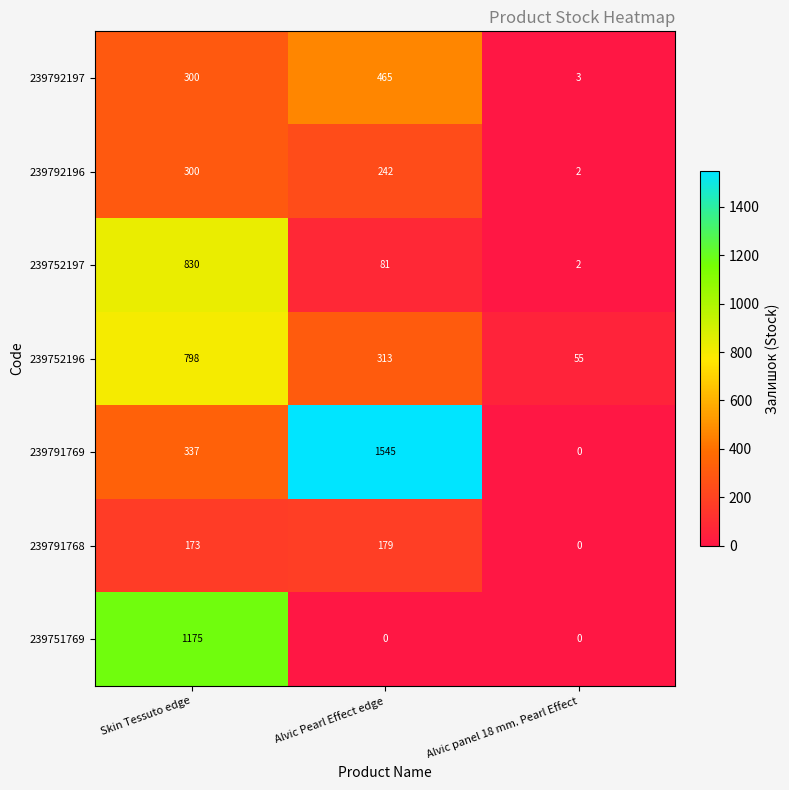

What is the maximum value shown in the chart?

1545